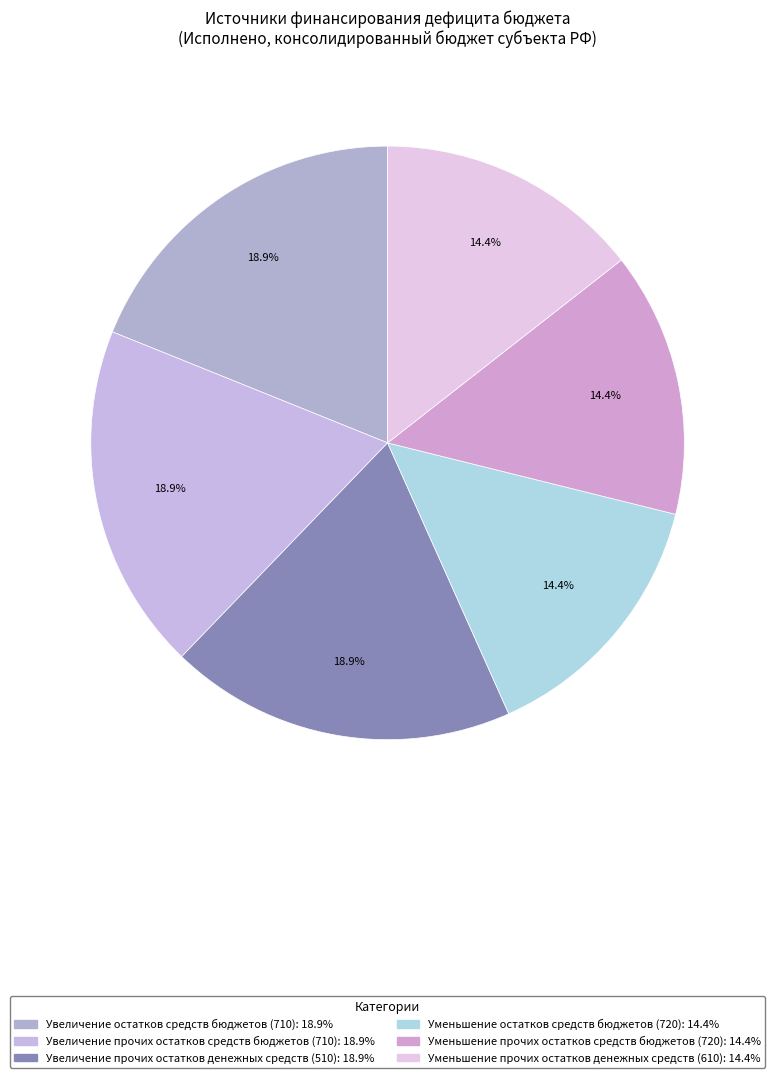

To the nearest percent, what portion does Уменьшение прочих остатков средств бюджетов (720) represent?

14%